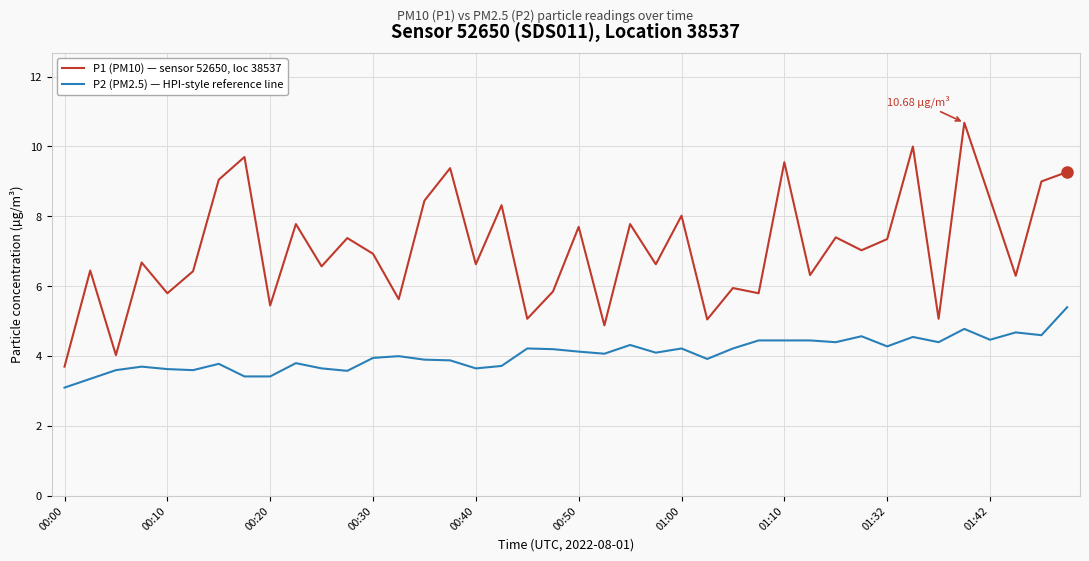

How many lines are shown in the chart?

2